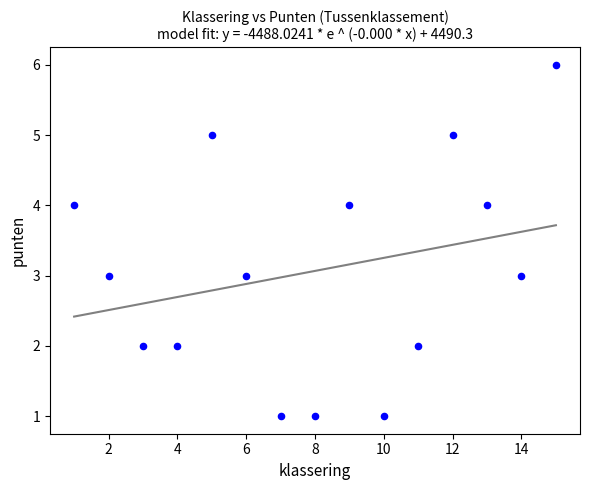

What is the range of Y values (max minus min)?

5